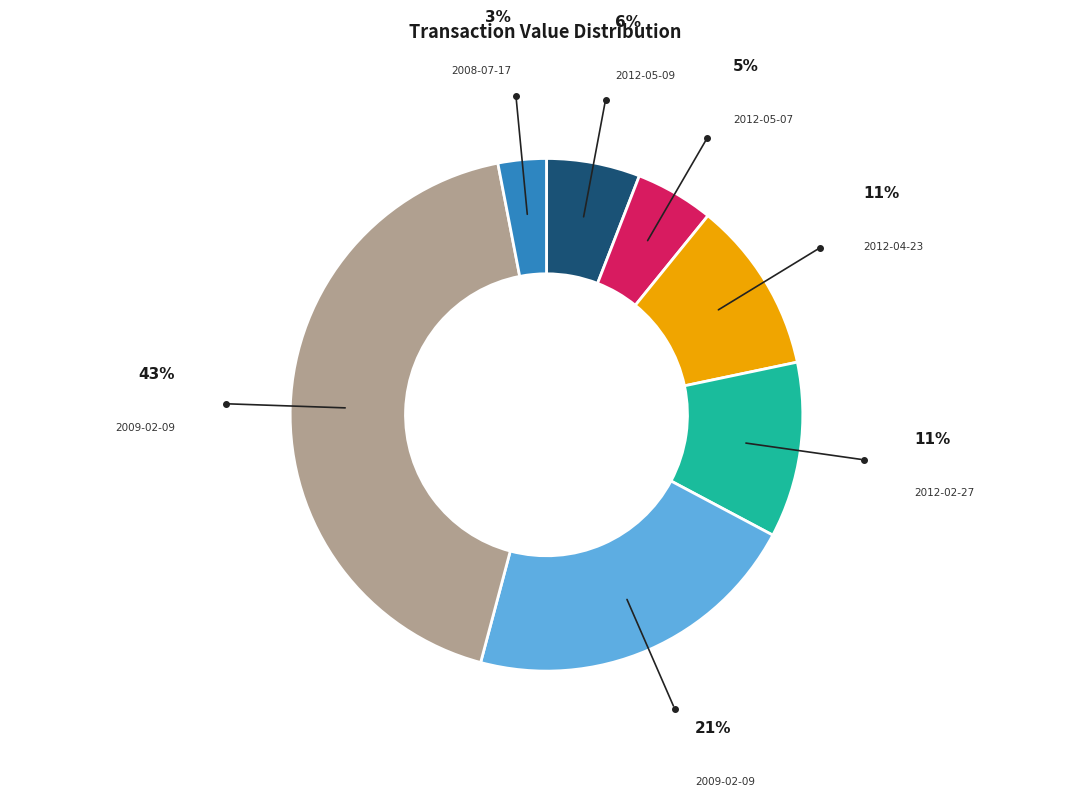

Is there any slice that represents more than half of the pie?

No